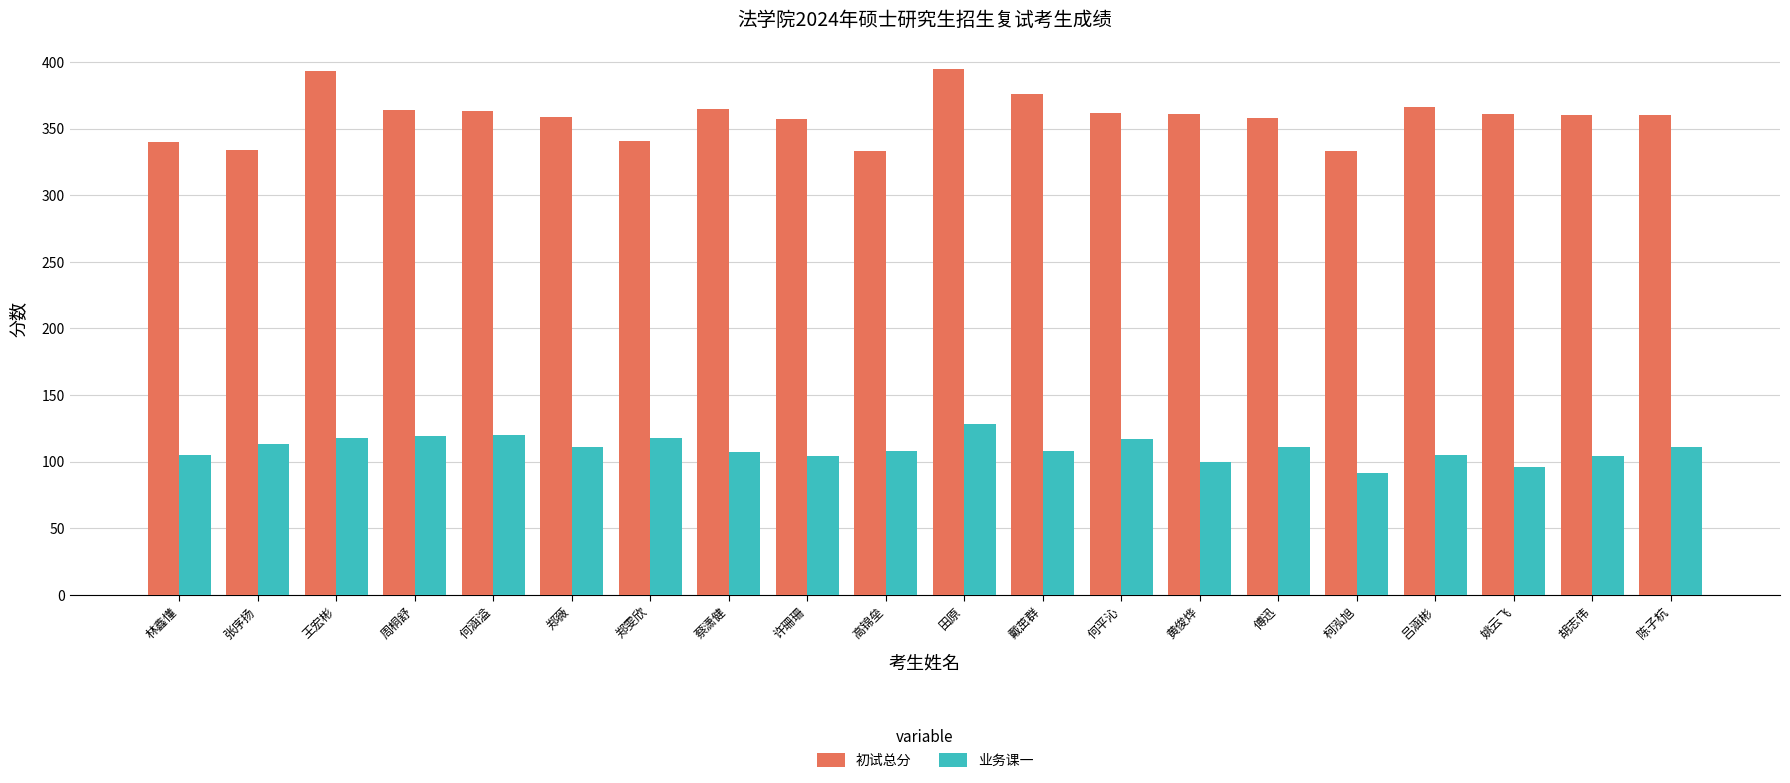

Are the bars horizontal?

No